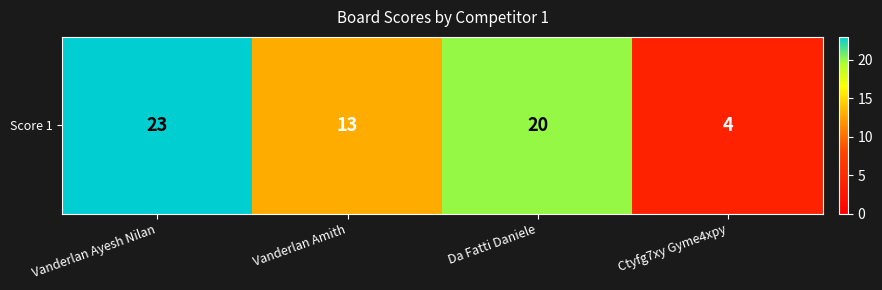

What is the change in value from Vanderlan Amith to Ctyfg7xy Gyme4xpy?

-9